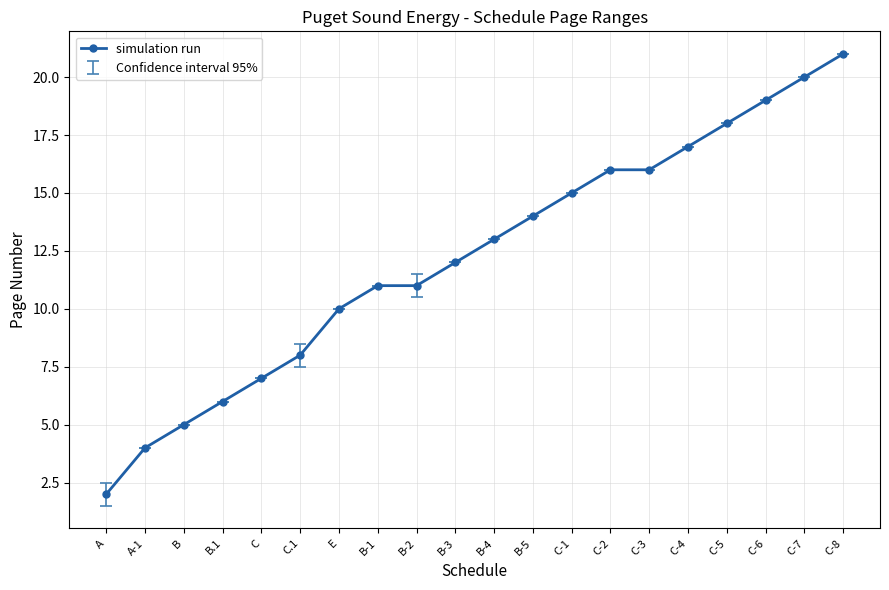

How many data points does each series have?

20